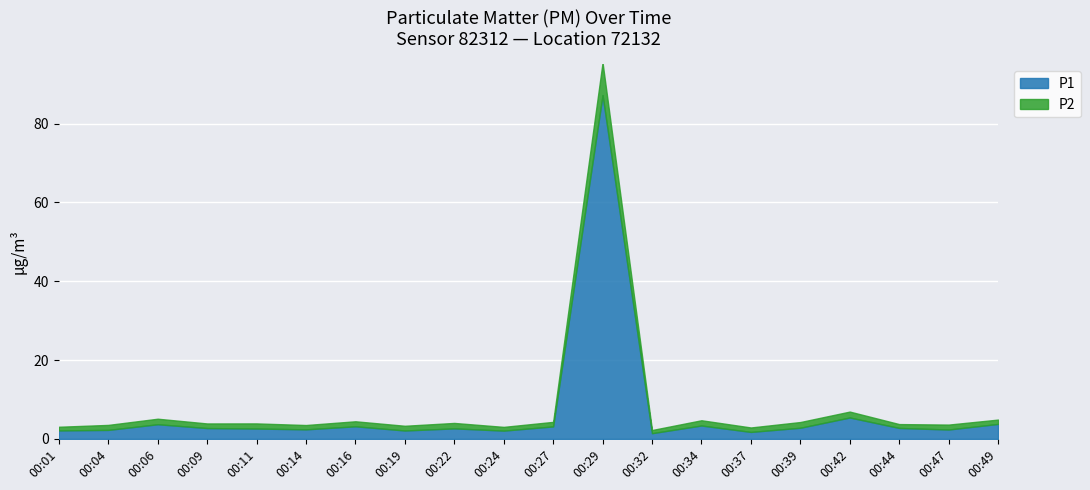

Which series changed the most between 00:06 and 00:37?

P1